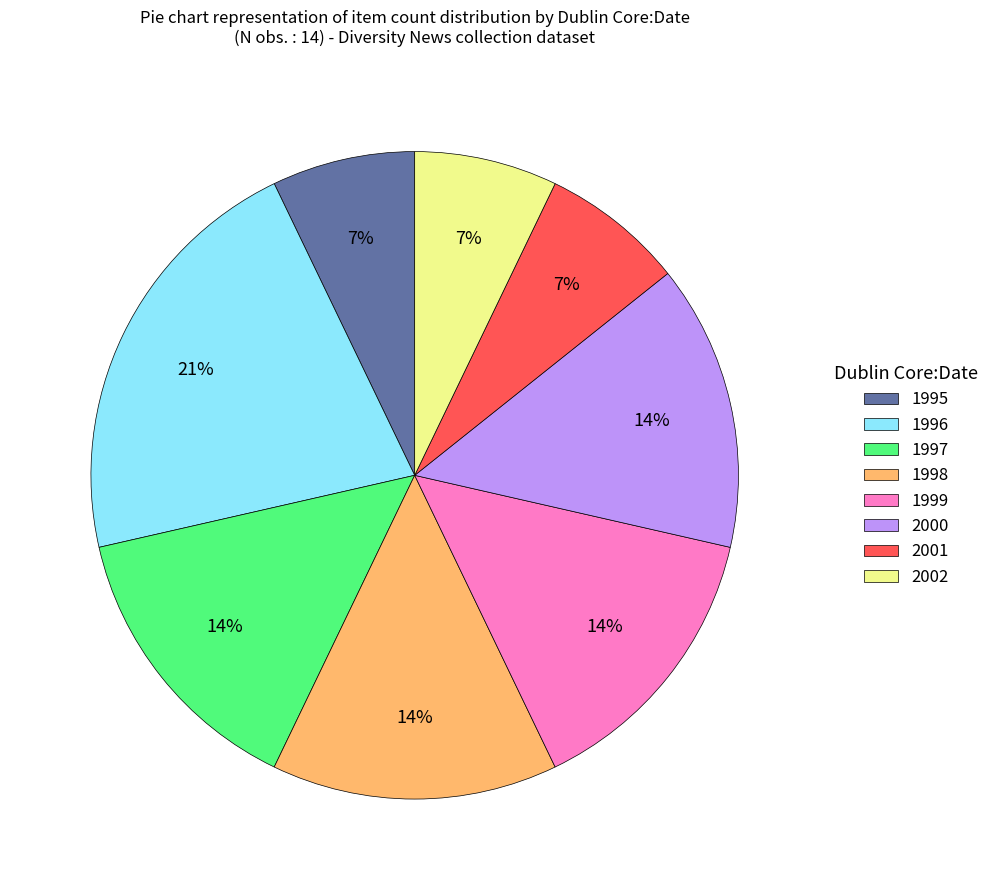

Does 1999 account for over 50% of the chart?

No